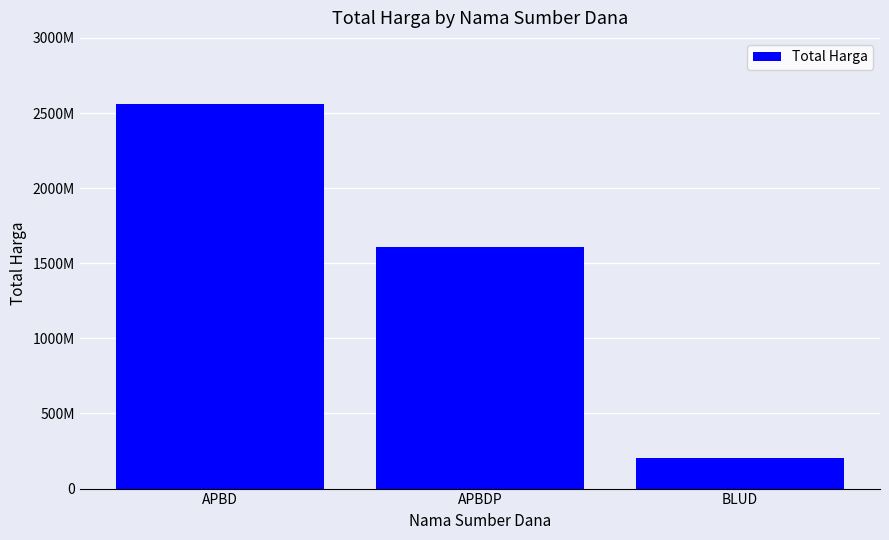

Reading left to right, what are all the values shown in this chart?

2563006015	1607268150	205711000